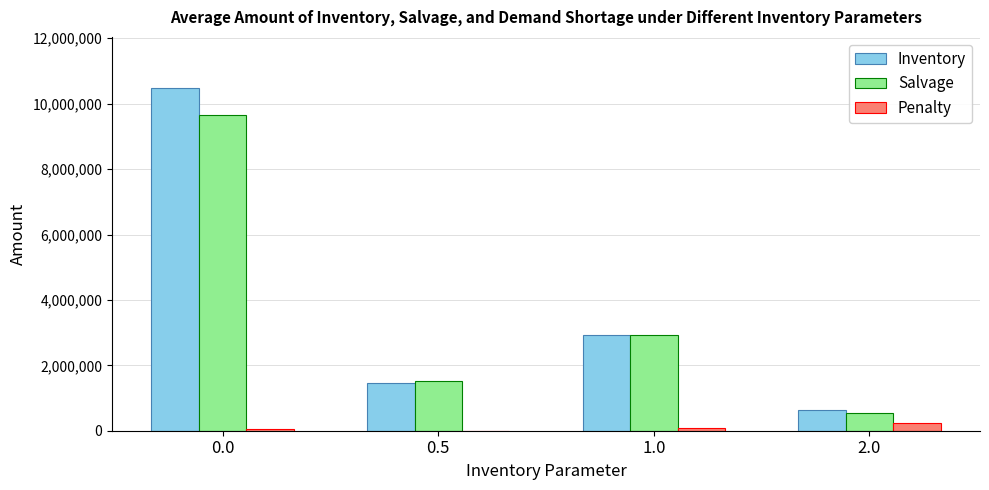

How many series are shown in this chart?

3